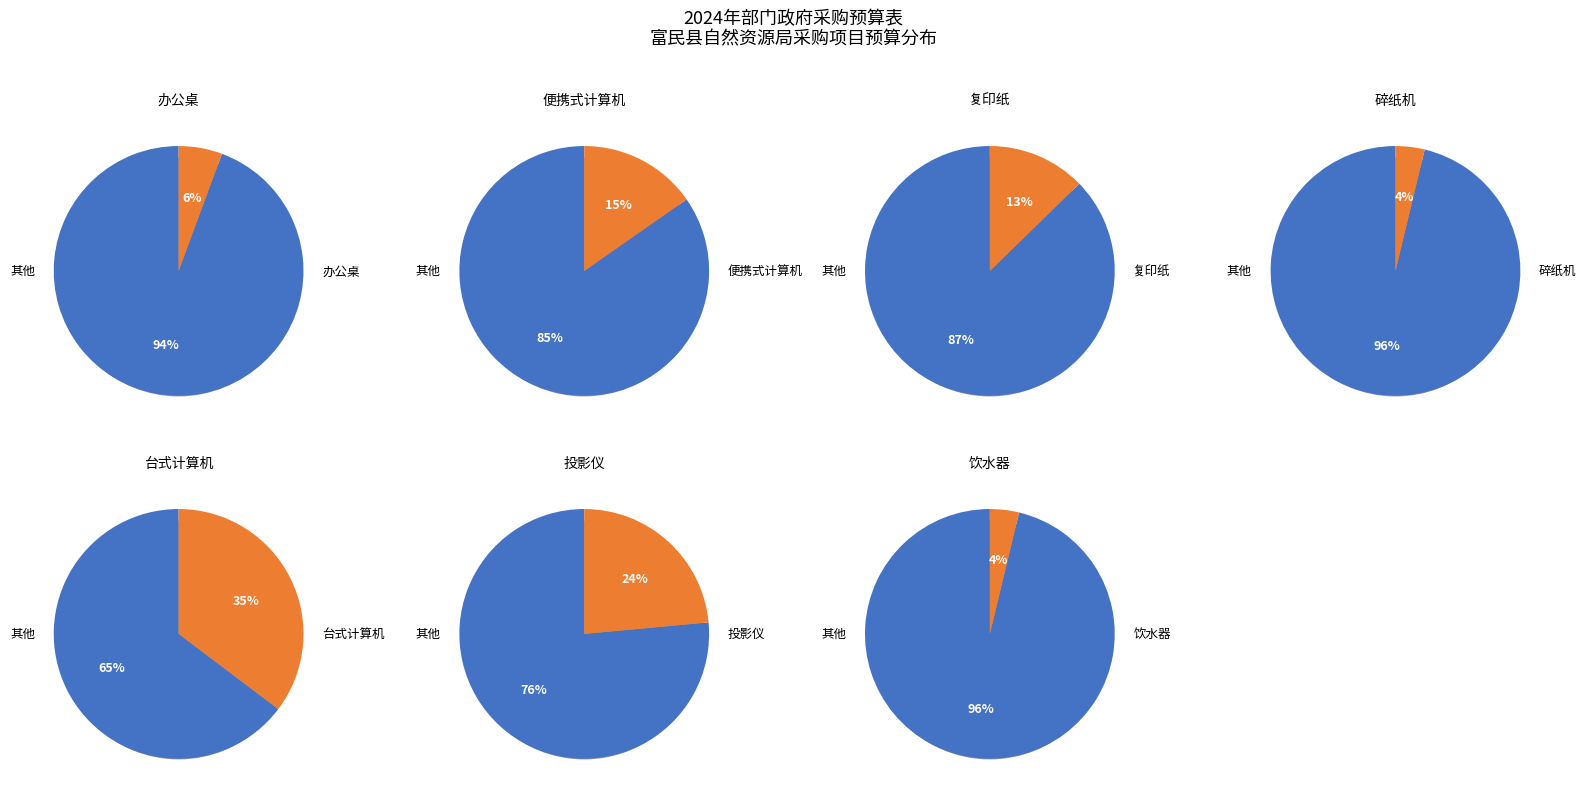

What percentage is the 台式计算机 slice, to the nearest percent?

35%